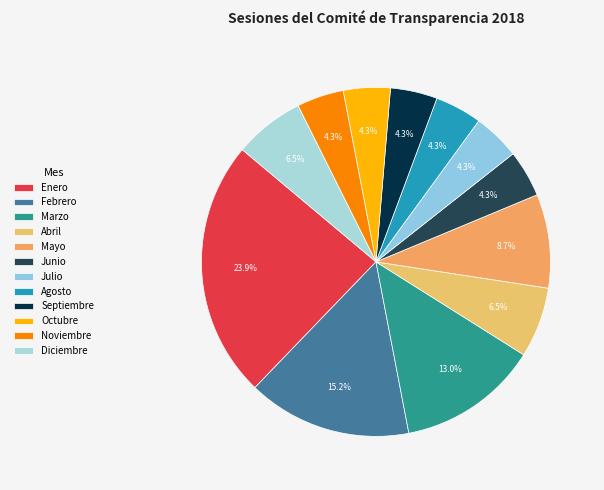

The Abril slice represents 7% of the pie. True or false?

True